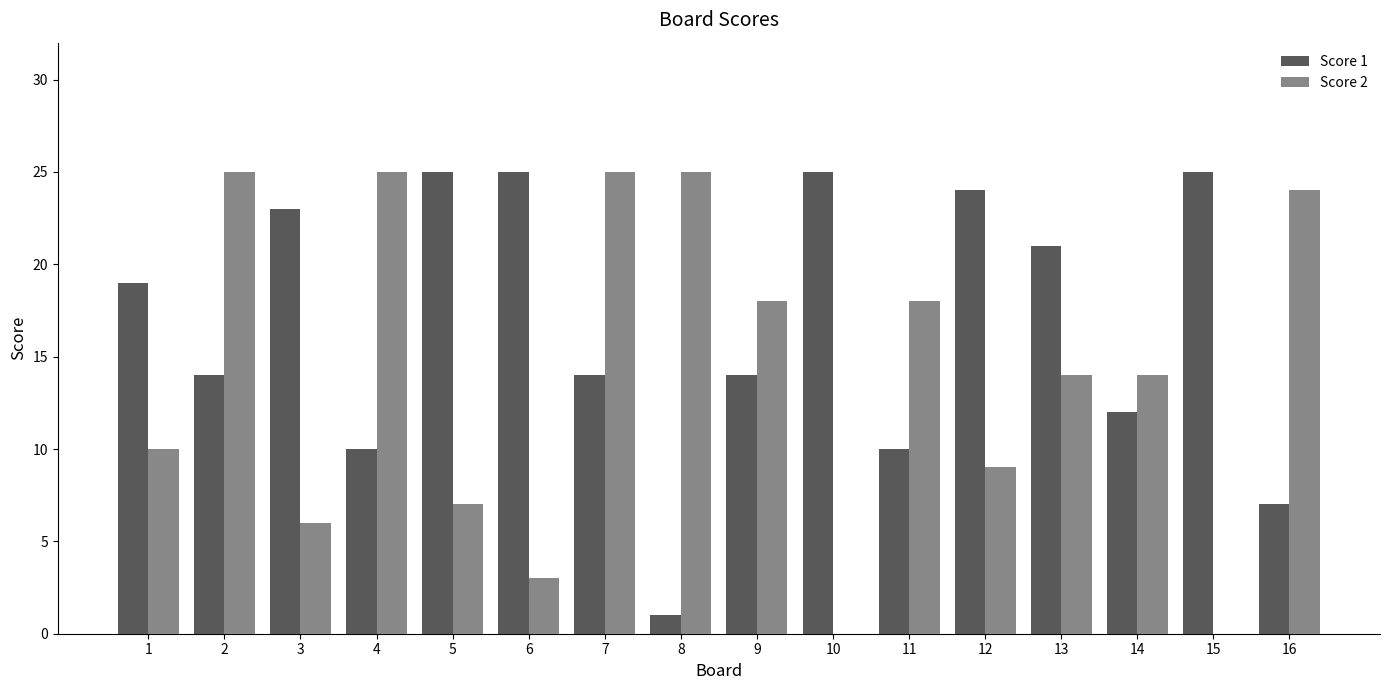

Count the number of categories in the chart.

16